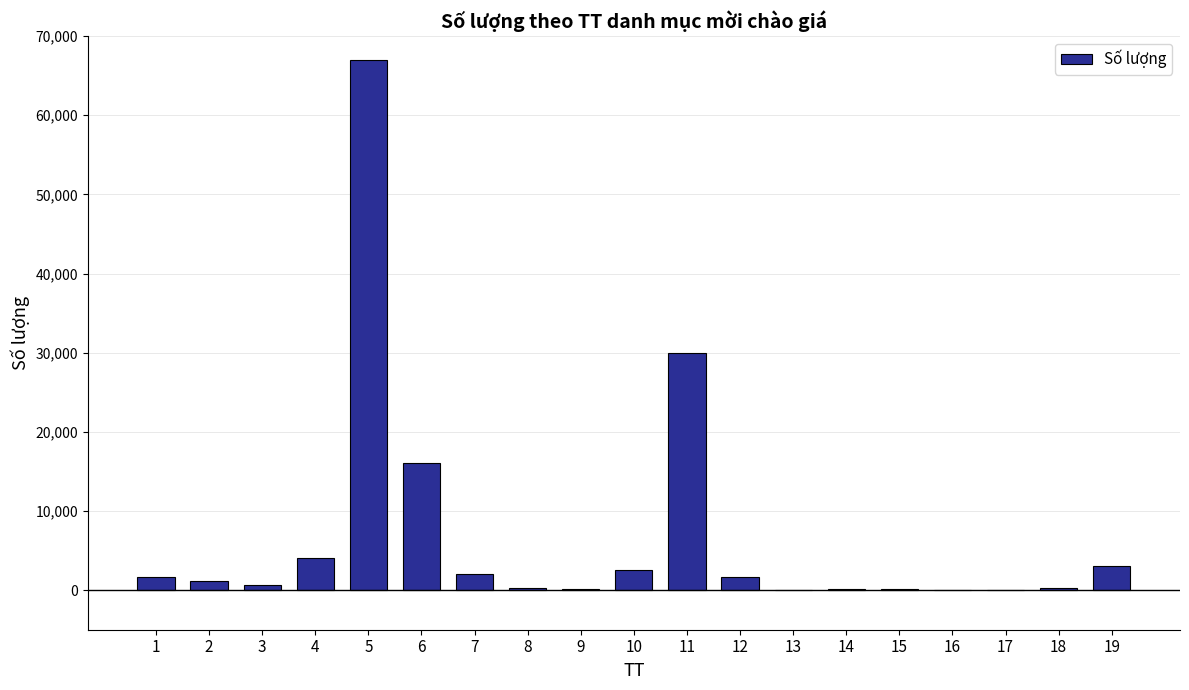

The value at 16 is 20. True or false?

True